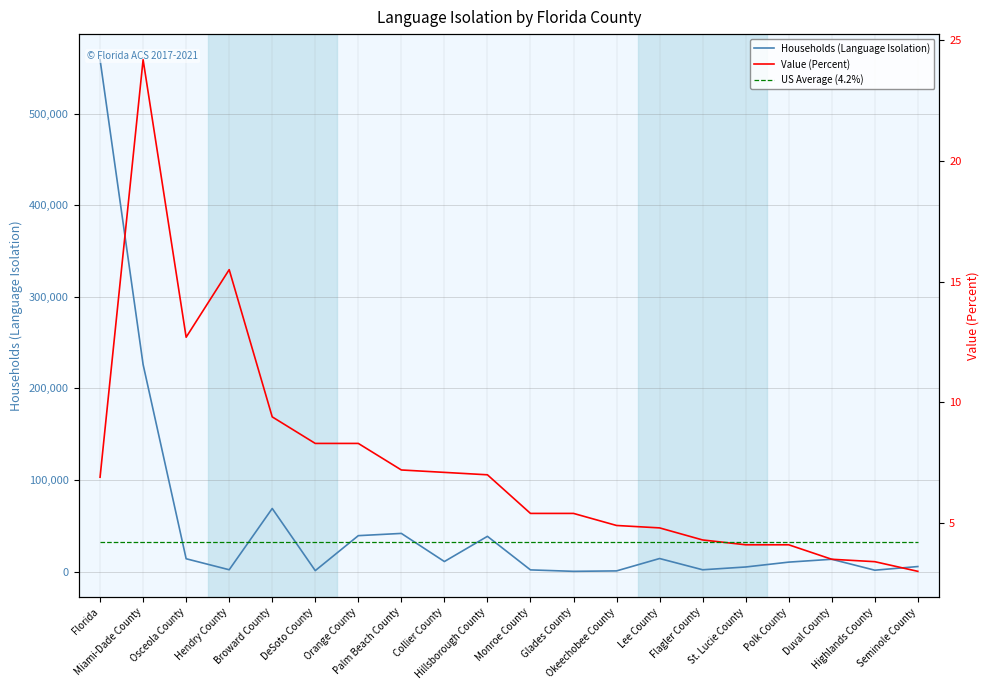

Between Duval County and Orange County, which is larger?

Orange County